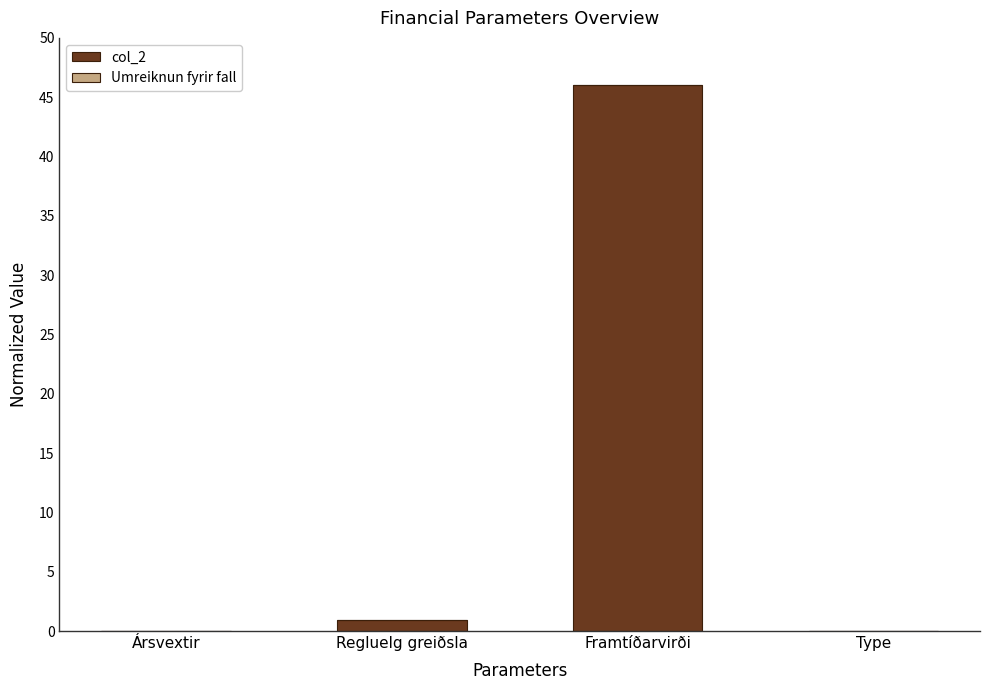

What is the sum of all col_2 values?

46.9